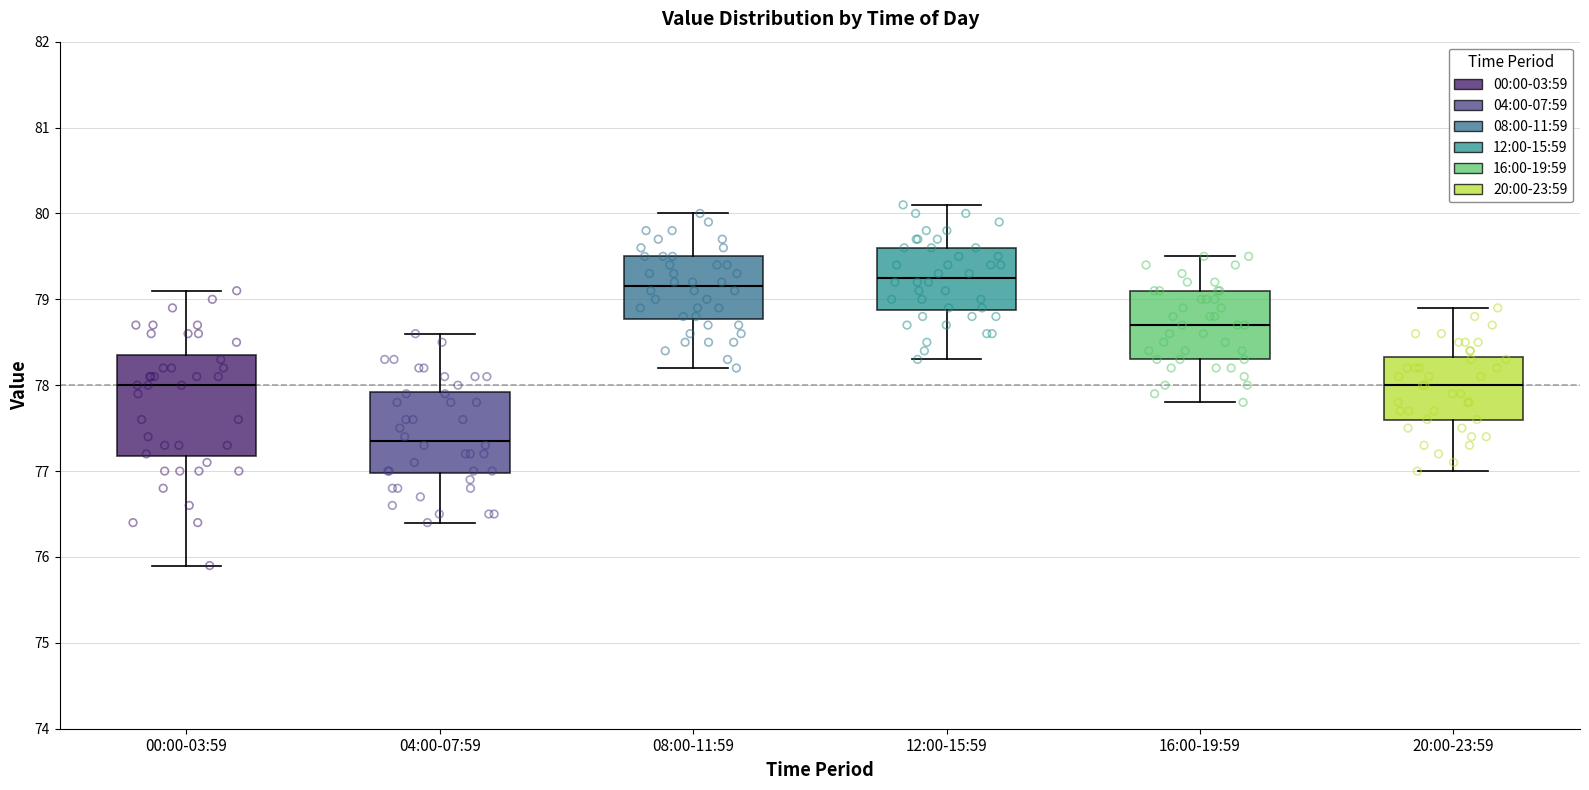

Where is the upper edge of the box for 04:00-07:59 on the y-axis? The values are not printed on the chart, so give them approximately, as read against the axis.

77.9